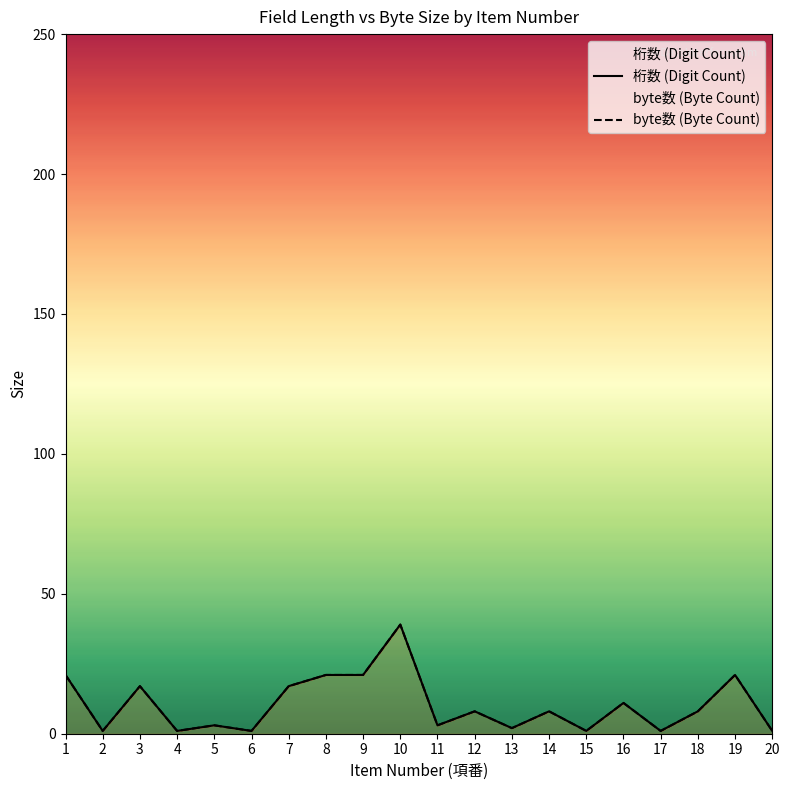

Count the number of data series in this chart.

2